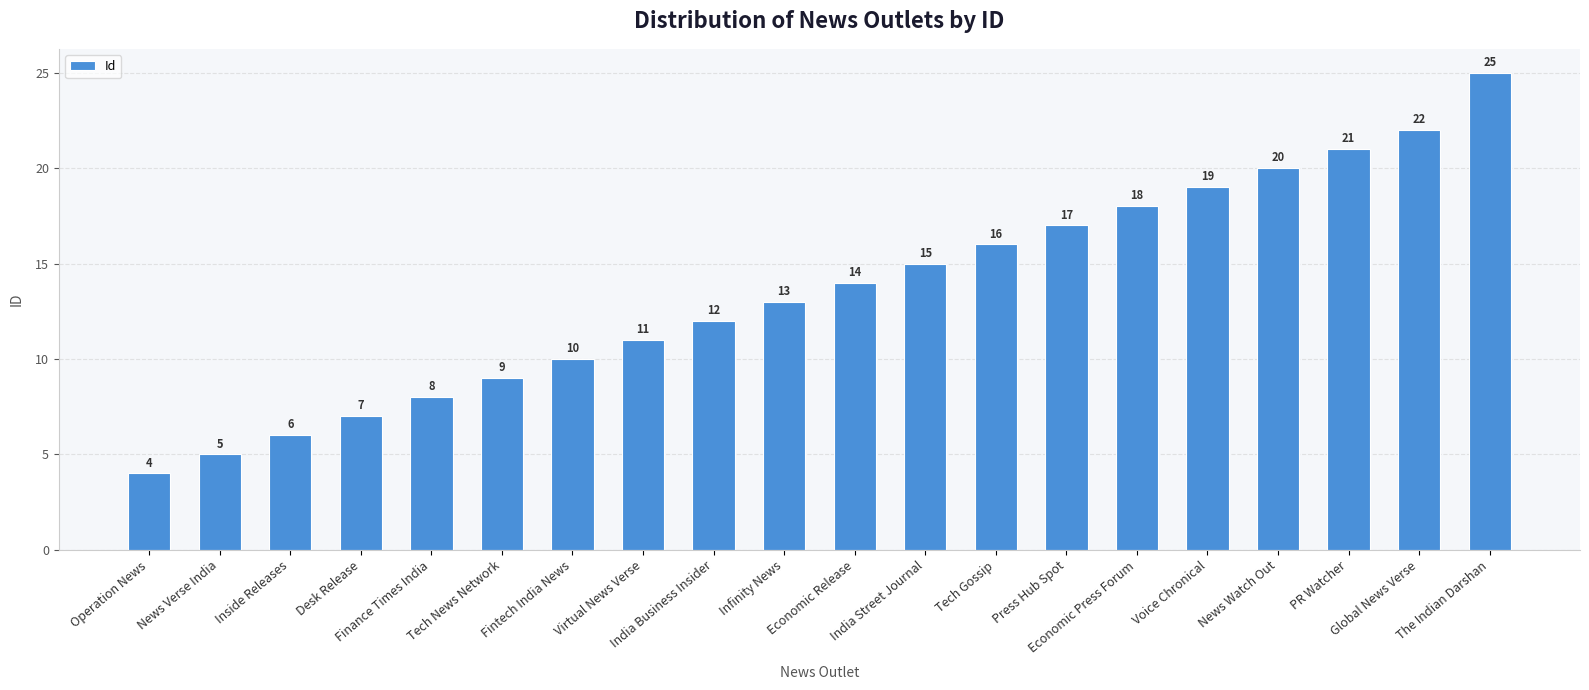

Reading left to right, what are all the values shown in this chart?

4	5	6	7	8	9	10	11	12	13	14	15	16	17	18	19	20	21	22	25